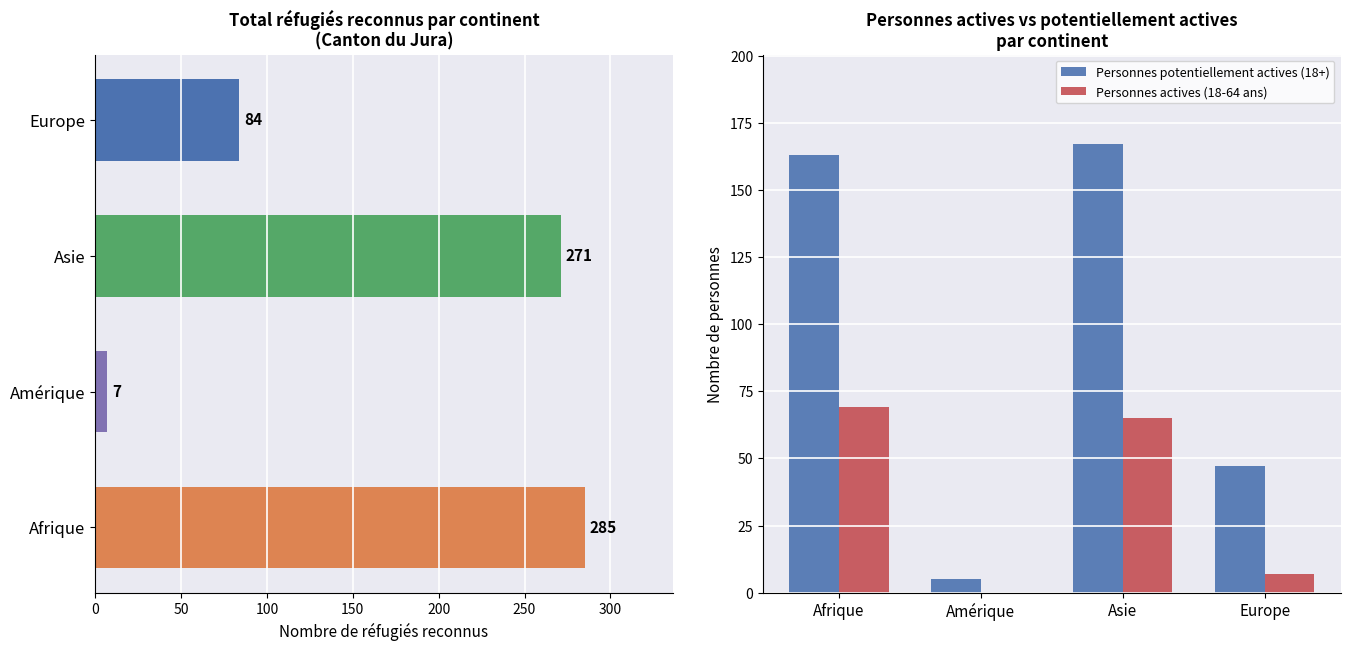

Is it true that Personnes actives (18-64 ans) equals -42 at Amérique?

False